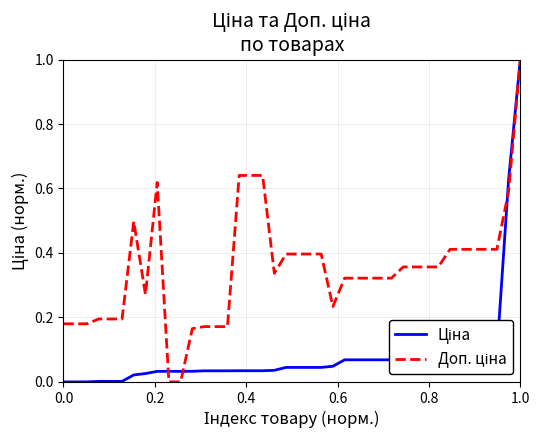

Which series ends up on top after the final intersection of Ціна and Доп. ціна?

Ціна